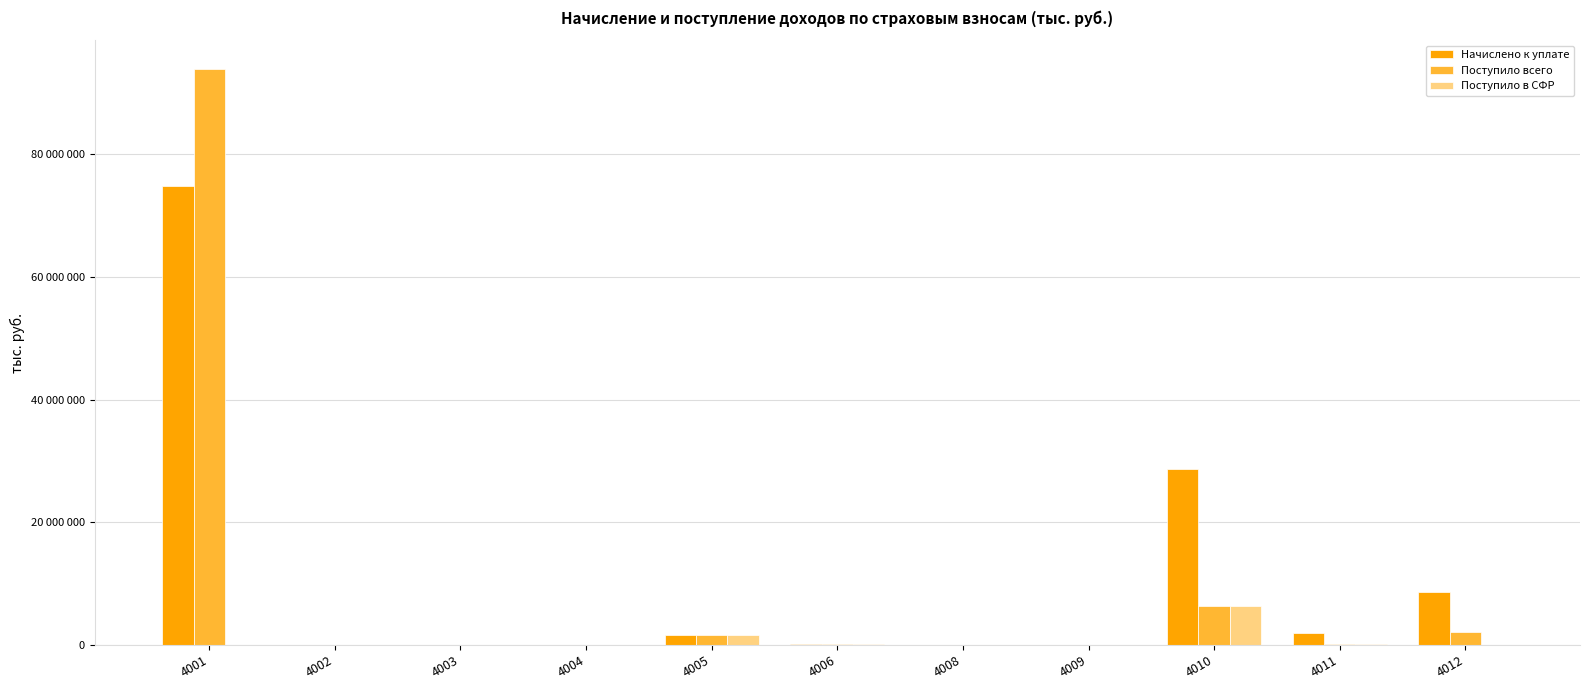

Which label corresponds to the smallest value in the chart?

4001